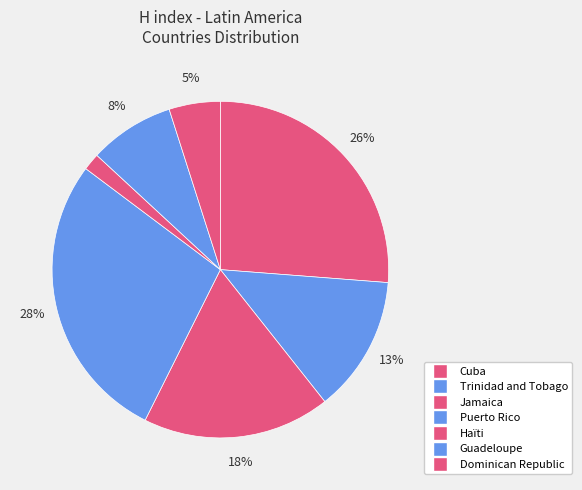

How many segments does this pie chart have?

7